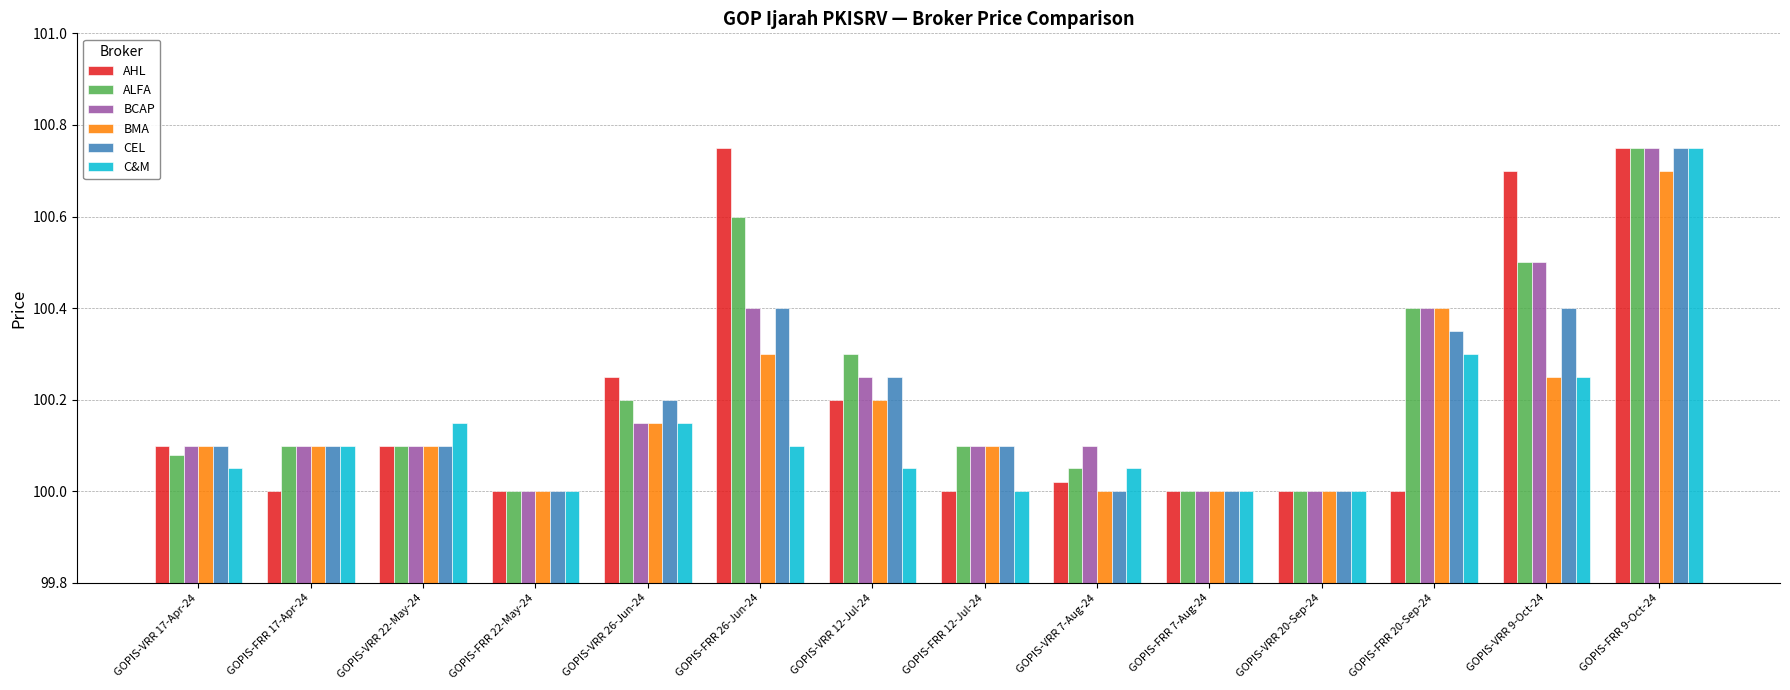

What position from the right is GOPIS-FRR 22-May-24?

11